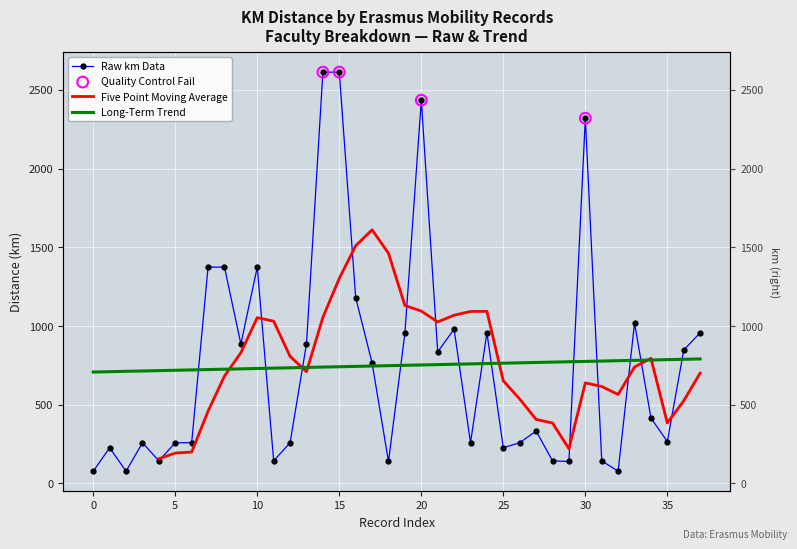

Which has a higher value, 31 or 23?

23